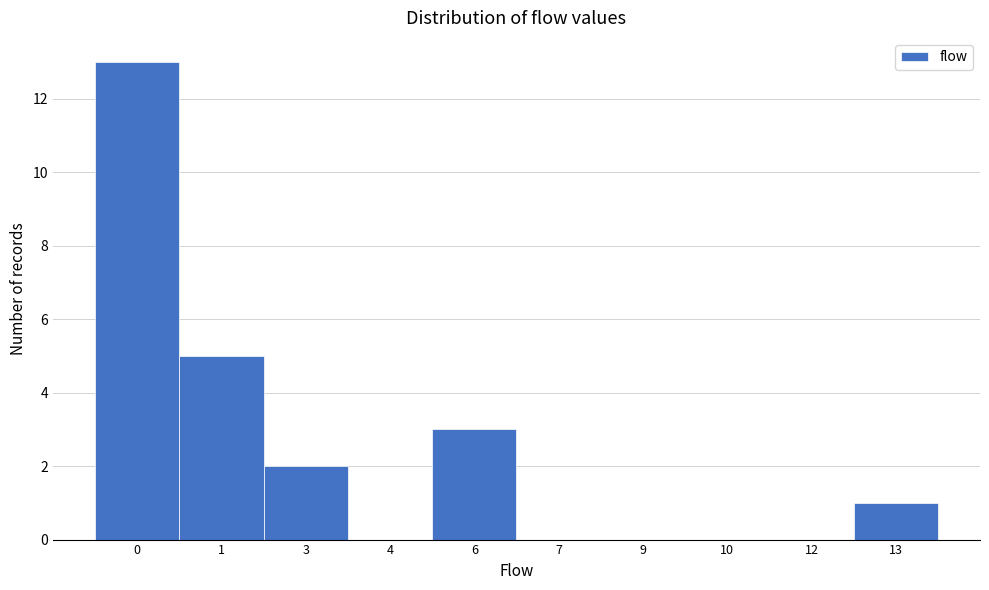

Reading right to left, transcribe all the data shown in this chart.

13=1	12=0	10=0	9=0	7=0	6=3	4=0	3=2	1=5	0=13